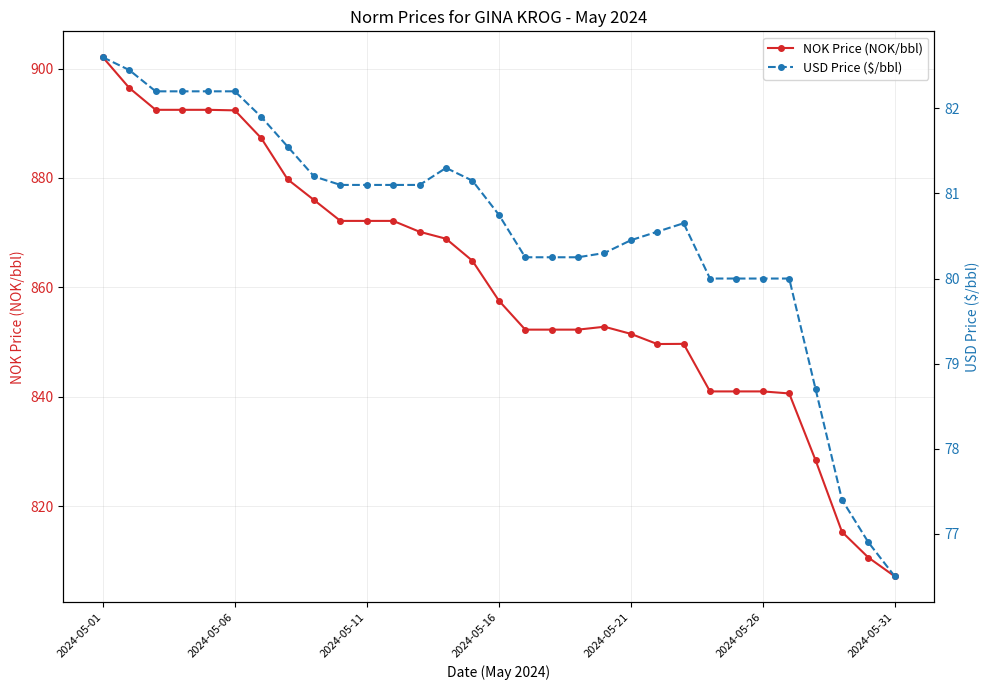

At which label does NOK Price (NOK/bbl) reach its peak?

2024-05-01